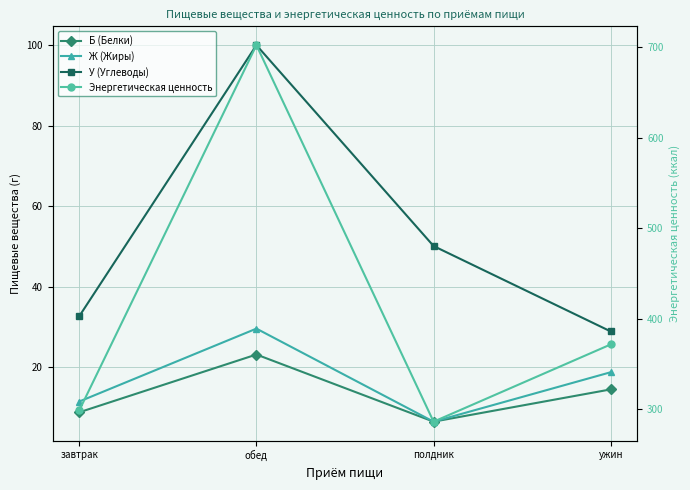

What is the difference between the second highest and minimum values in the Ж (Жиры) series?

12.3